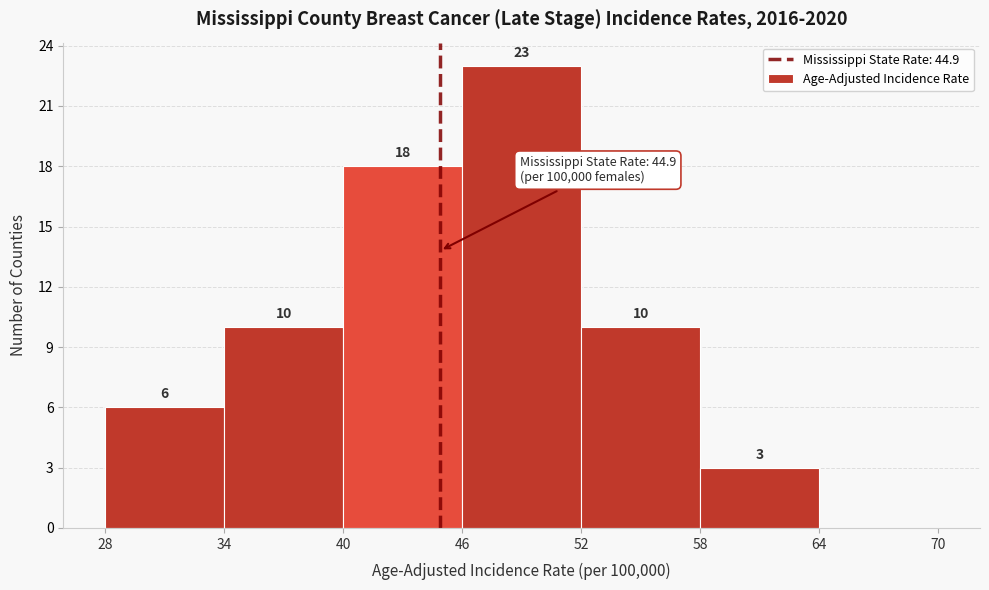

Over which range of the x-axis is the bar tallest?

46 to 52